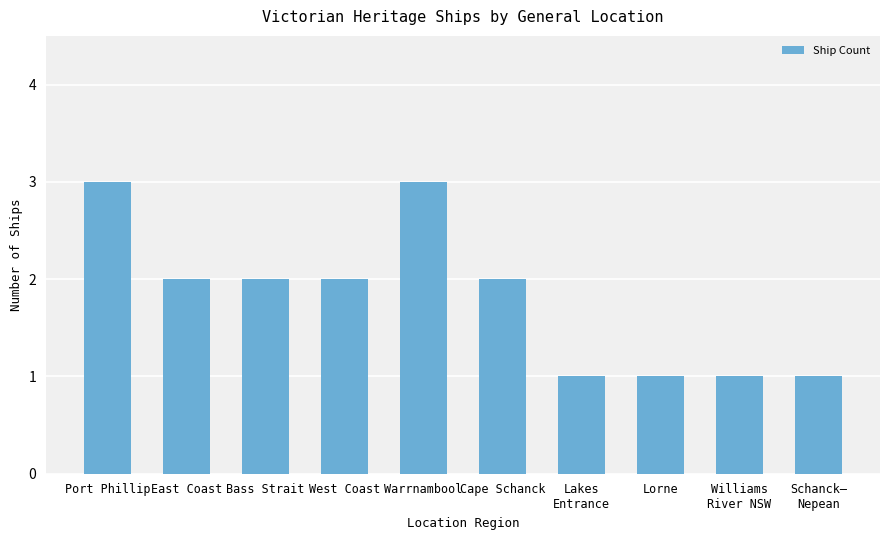

Reading right to left, extract all data points from this chart.

1	1	1	1	2	3	2	2	2	3